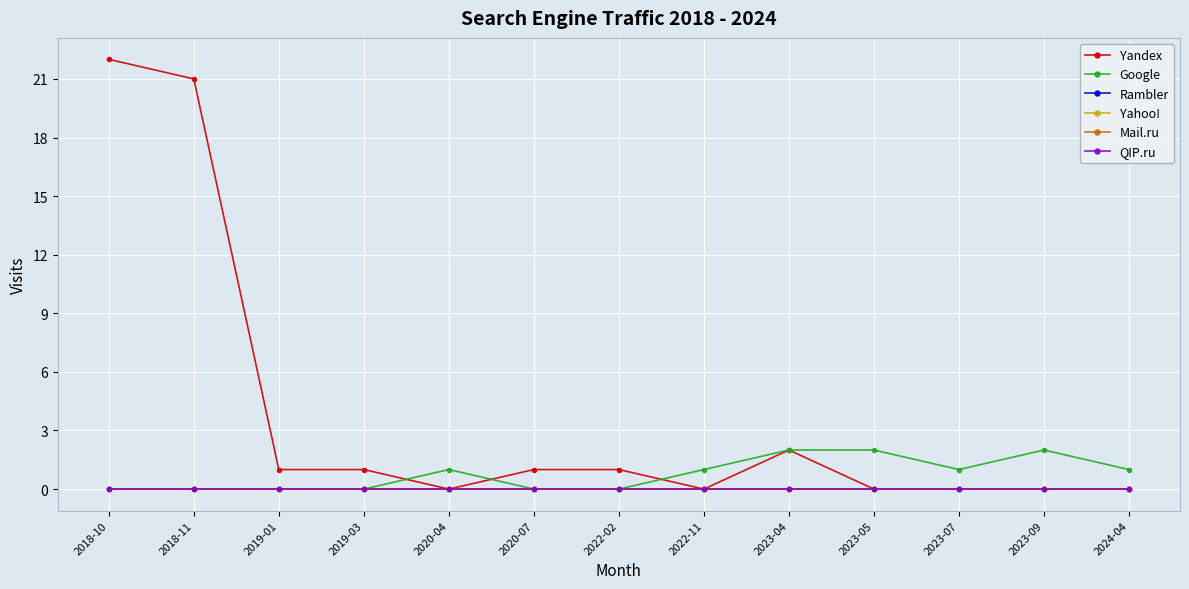

Is the value of QIP.ru at 2020-04 greater than the value of Mail.ru at 2023-05?

No